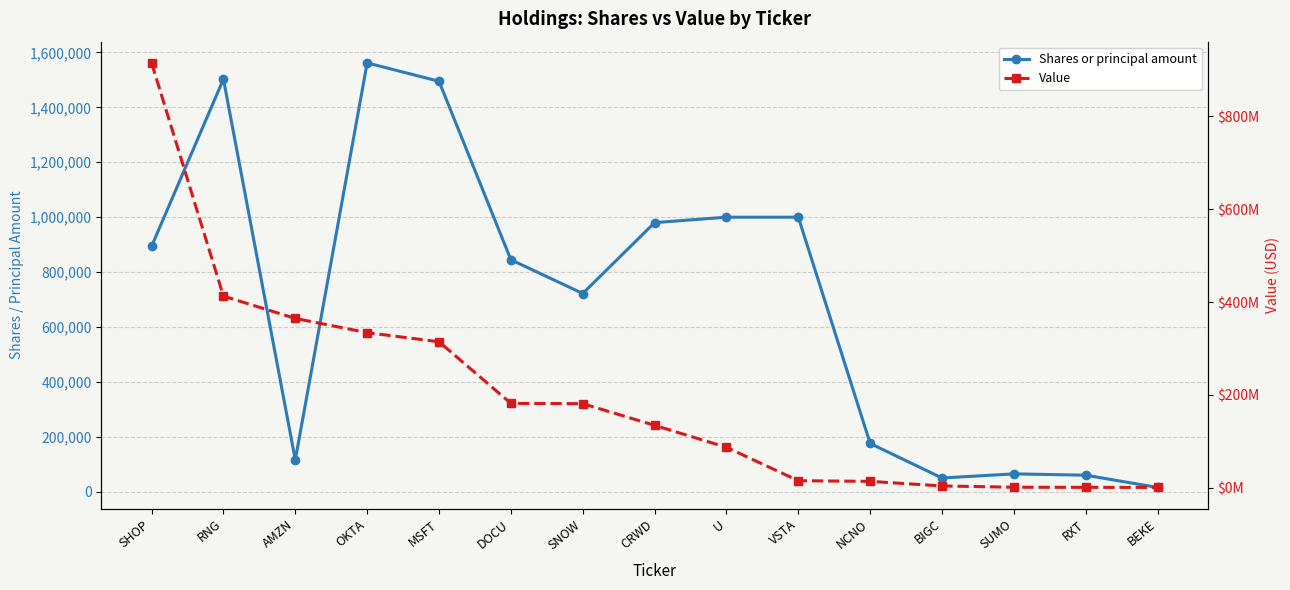

The value of Value at RNG is 648622835. True or false?

False